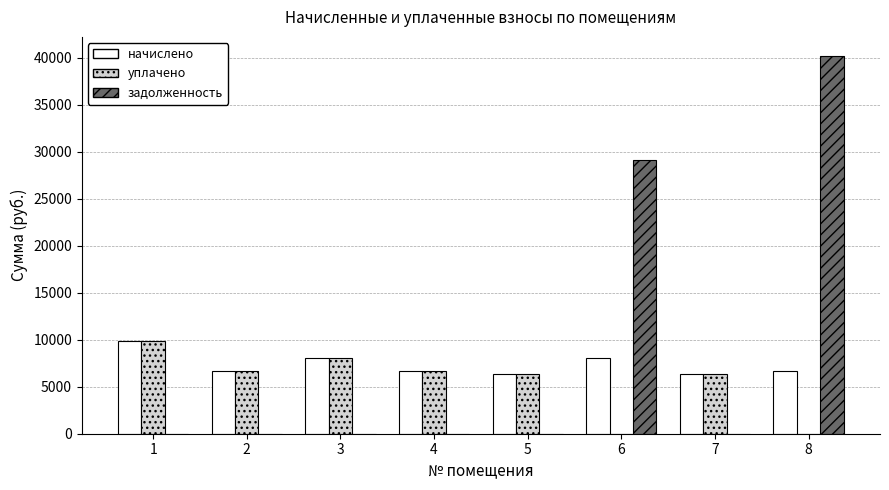

The value of начислено at 7 is 6392.2. True or false?

True